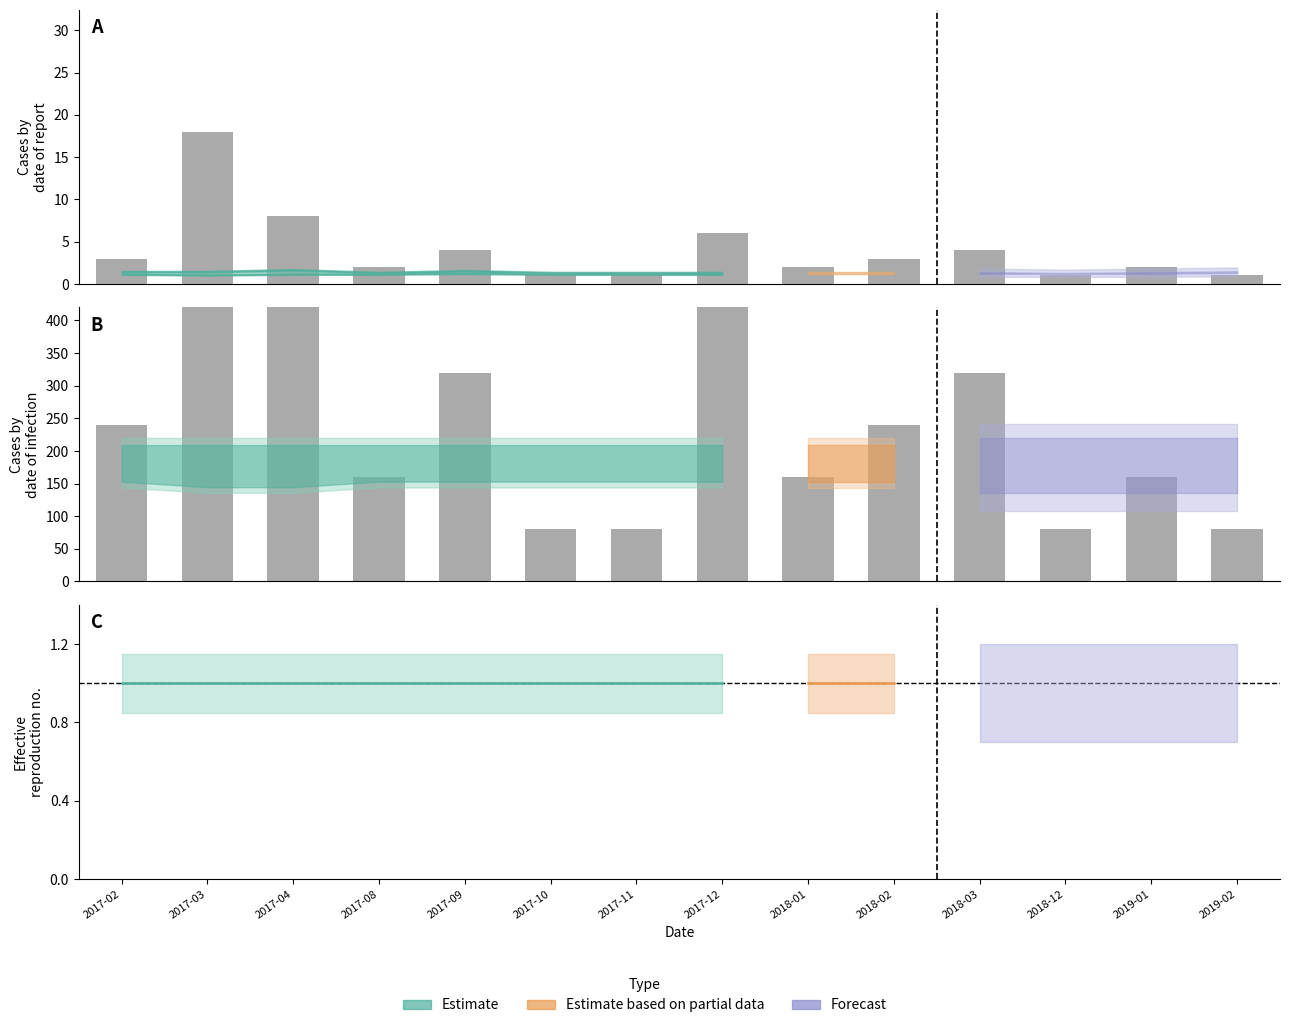

Which label corresponds to the largest value in the chart?

2017-02